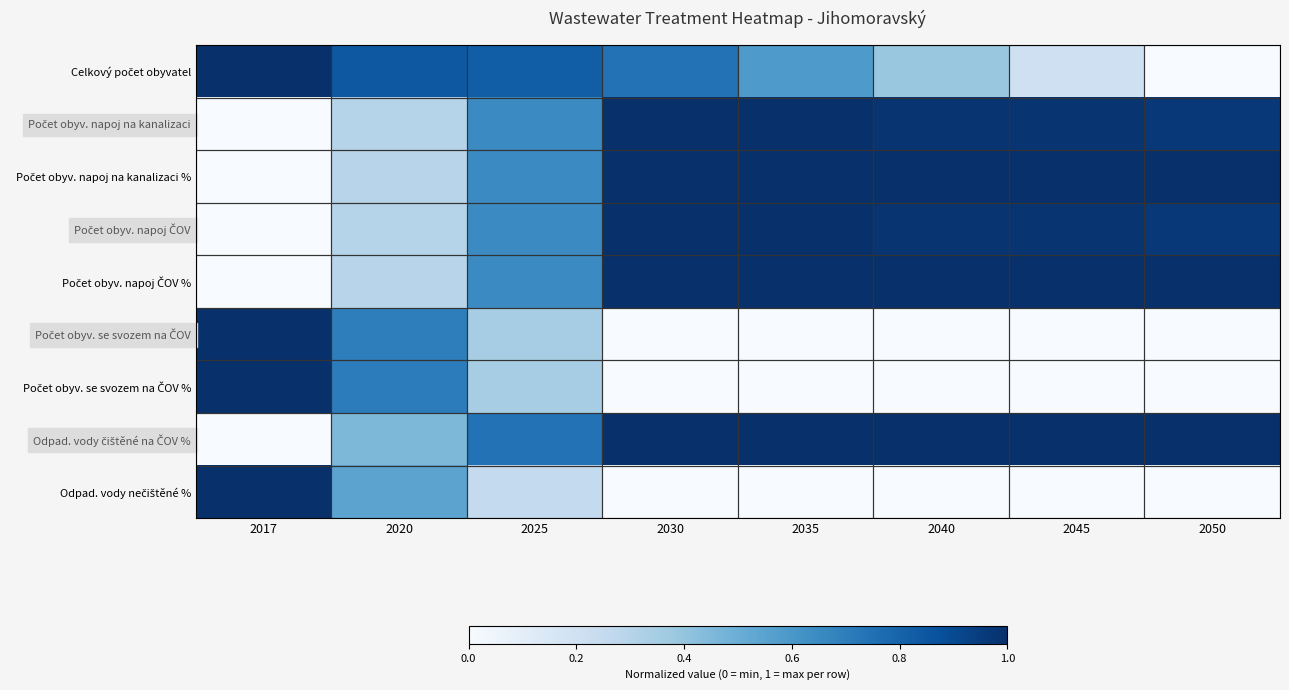

Which category has the lowest value across all series?

2050